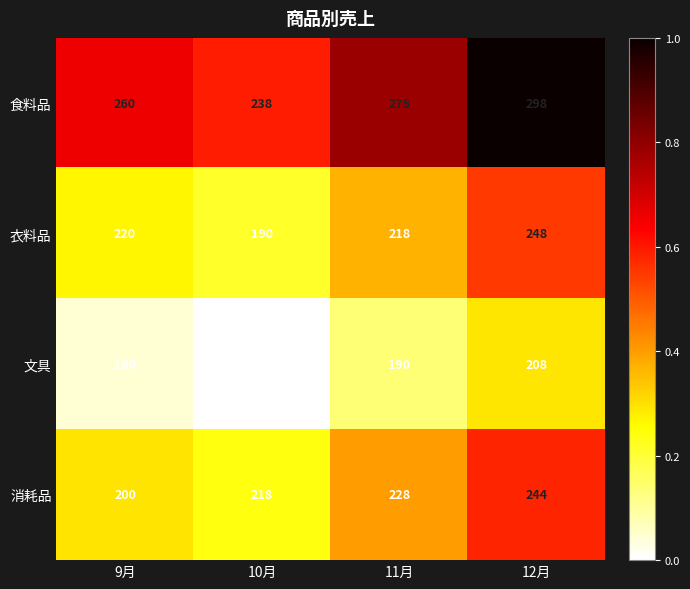

Reading right to left, transcribe all the data shown in this chart.

食料品: 12月=298	11月=275	10月=238	9月=260
衣料品: 12月=248	11月=218	10月=190	9月=220
文具: 12月=208	11月=190	10月=188	9月=180
消耗品: 12月=244	11月=228	10月=218	9月=200